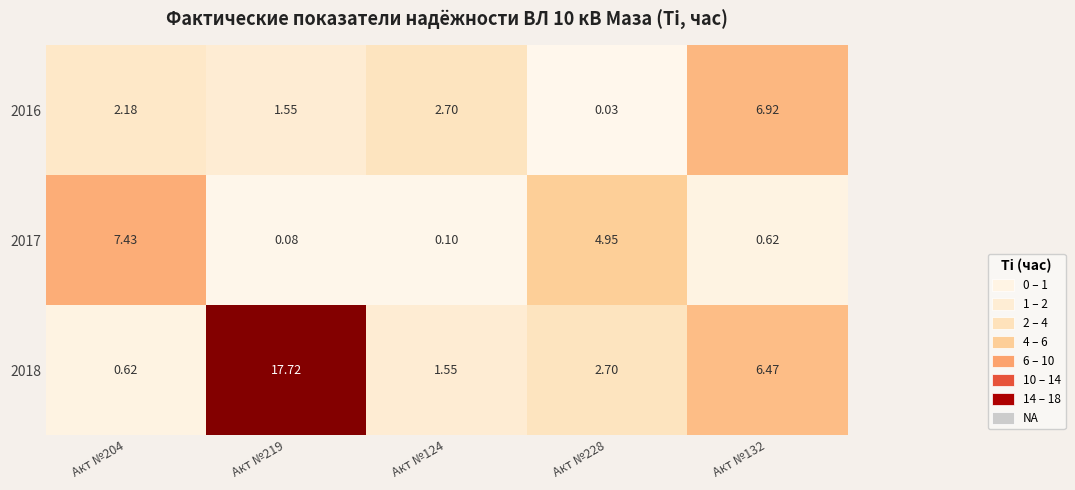

Is the value of 2017 at Акт №124 greater than the value of 2016 at Акт №219?

No